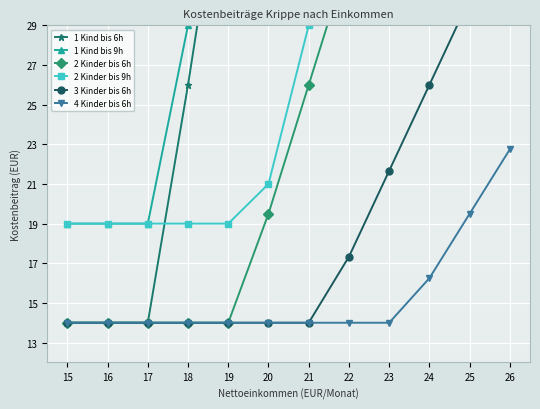

What is the value of the 2 Kinder bis 9h point at the 1st from the left?

19.0